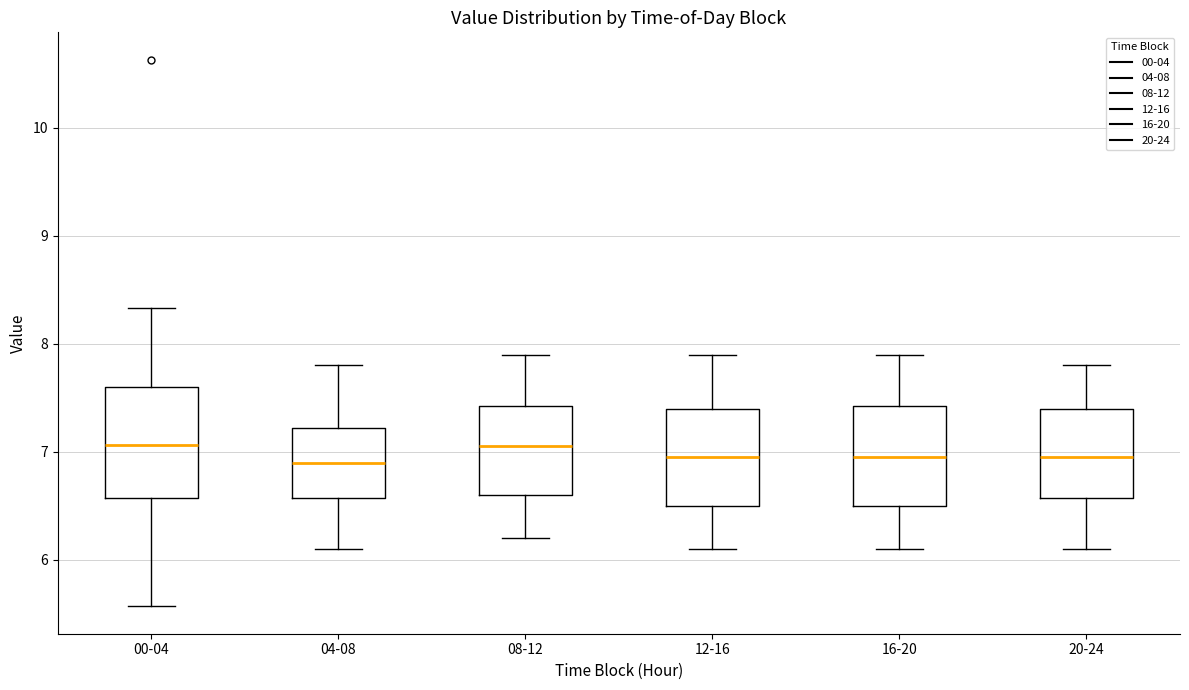

Comparing the boxes themselves (not the whiskers), which one is the tallest?

00-04